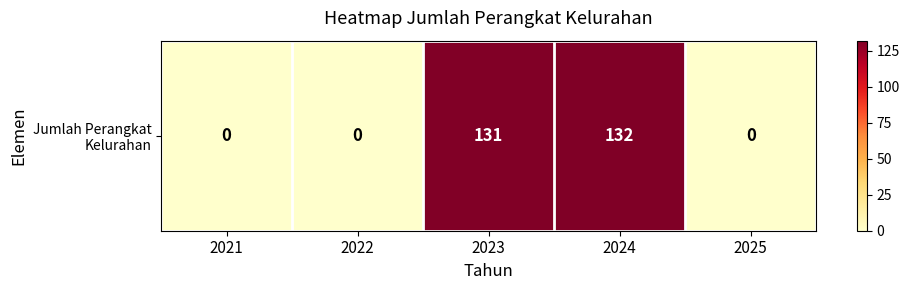

True or false: the data shows 92 at 2022.

False